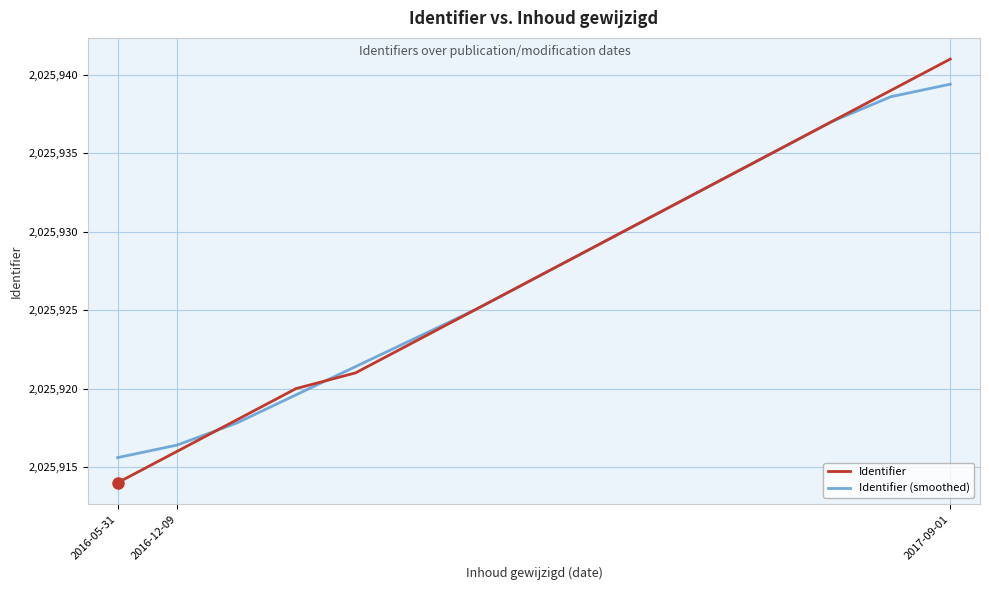

What is the greatest value displayed?

2025941.0